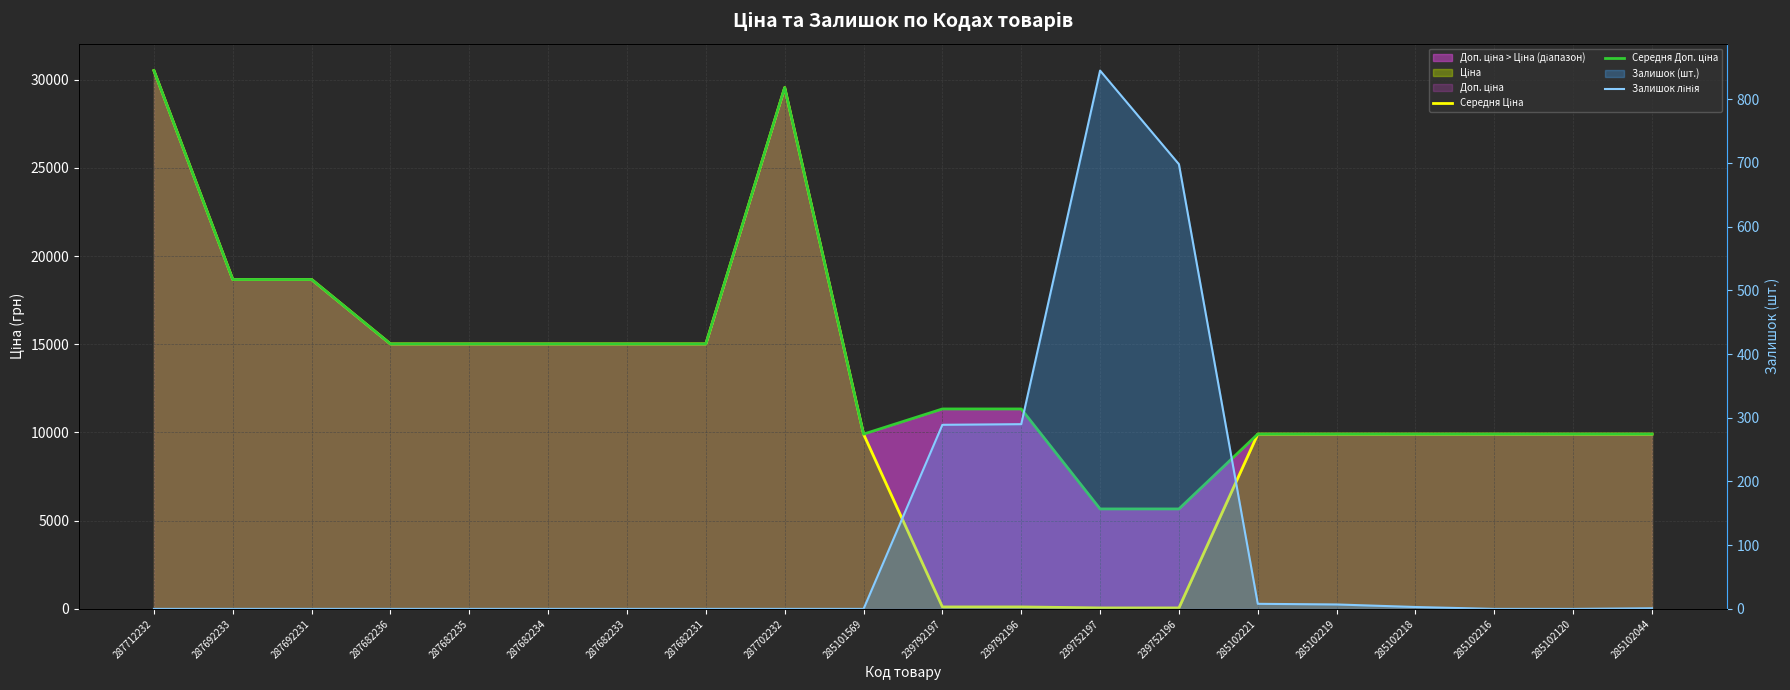

In Середня Доп. ціна, how many points are higher than both neighbors (excluding endpoints)?

1